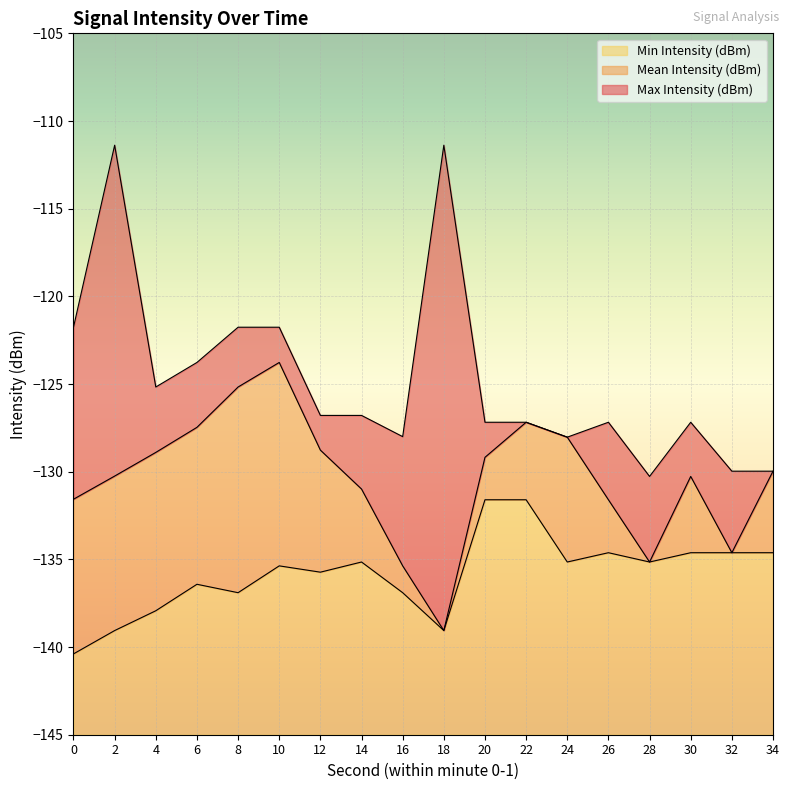

What is the total value across all series at 16?

17.0